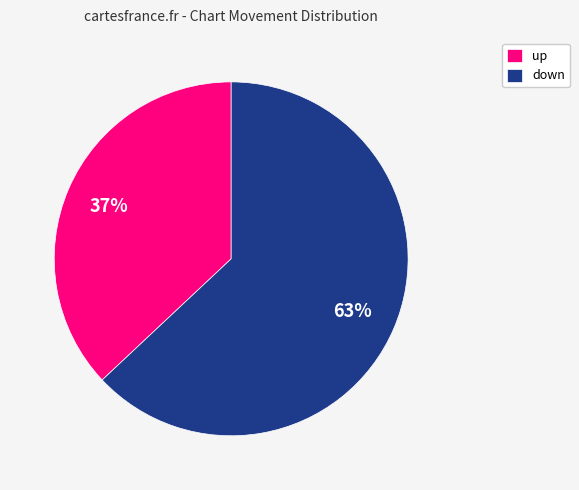

Rank the categories by value from highest to lowest.

down, up